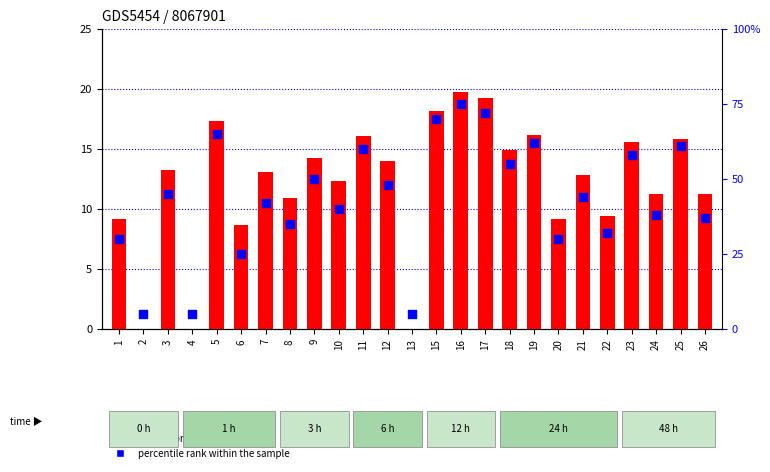

Which series reaches the maximum Y coordinate?

percentile rank within the sample